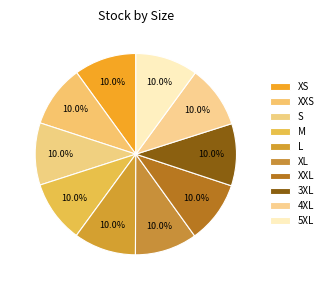

To the nearest percent, what is the average slice percentage?

10%